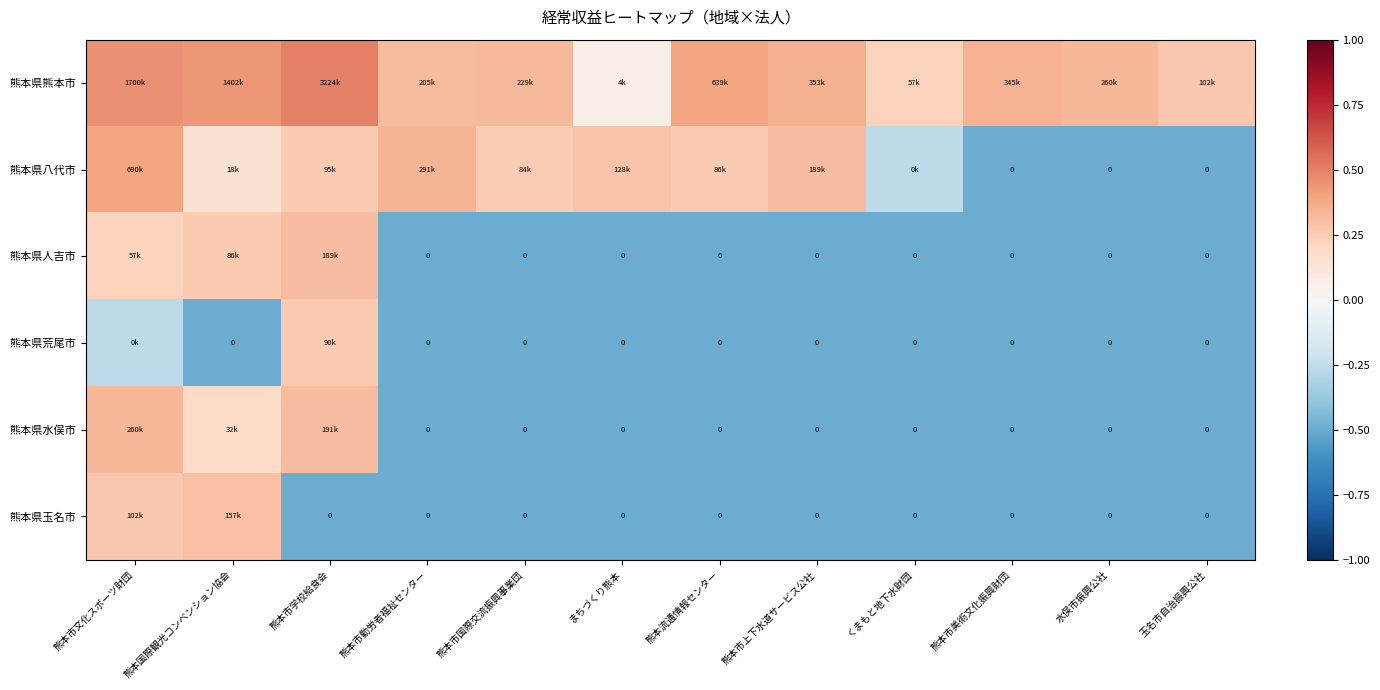

At which label does 熊本県荒尾市 first exceed 0?

熊本市学校給食会